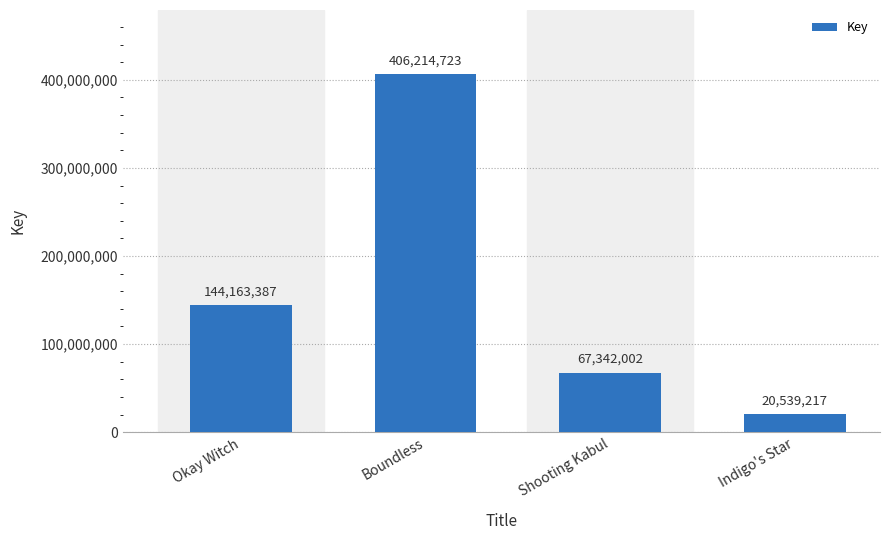

What is the label of the 4th bar from the right?

Okay Witch